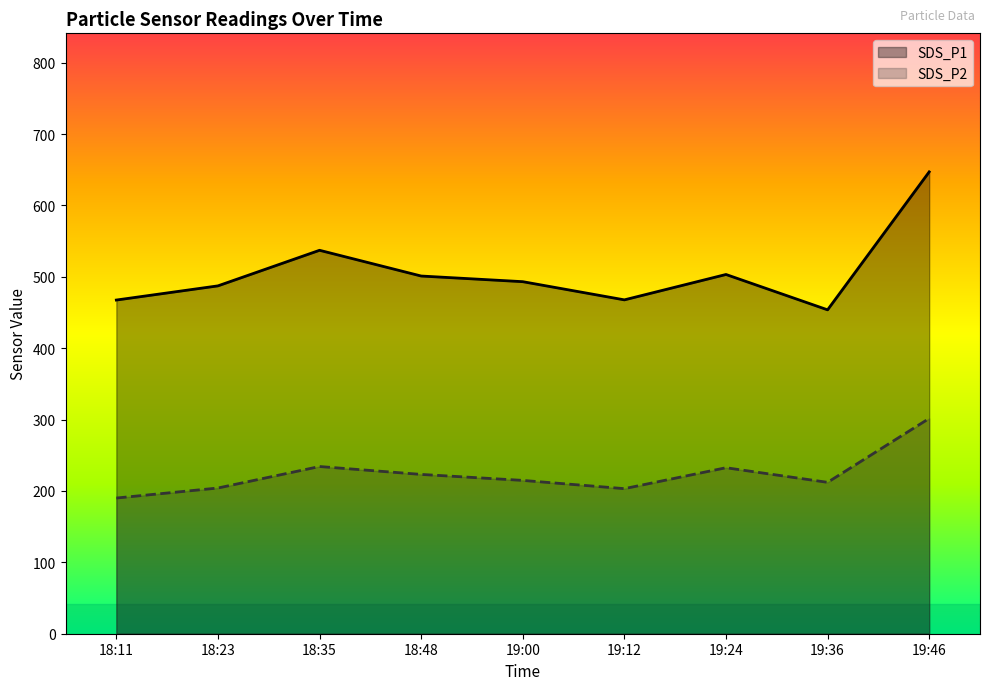

How many categories are shown in the chart?

9